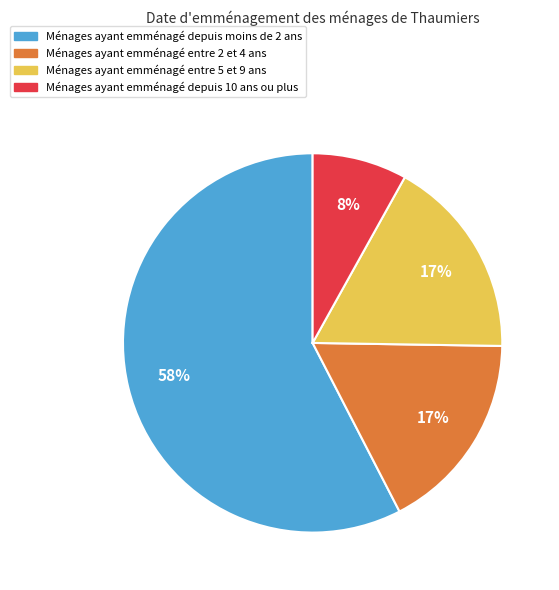

Does any single category account for the majority?

Yes